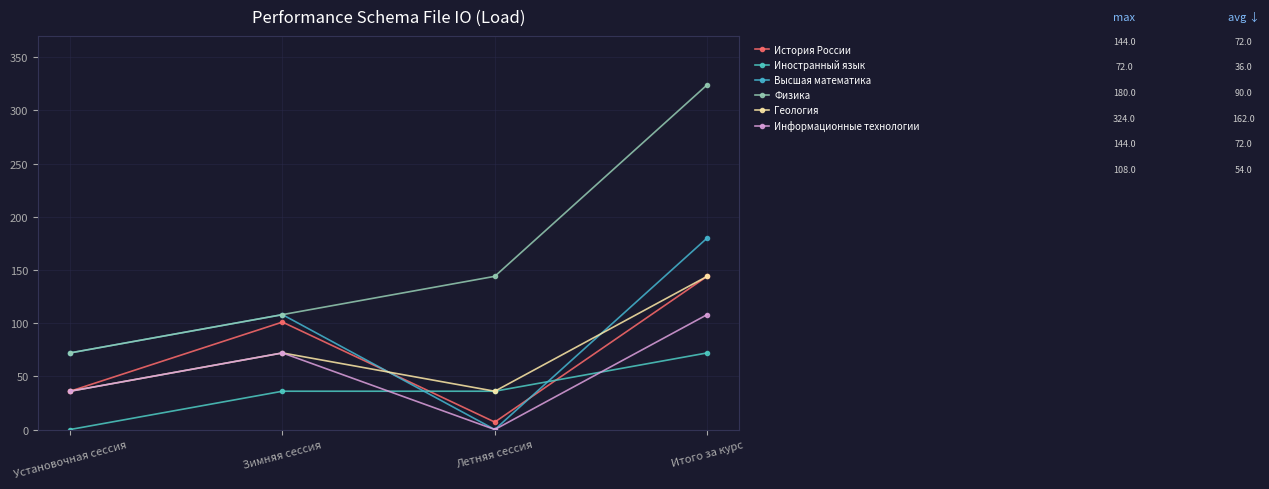

At Зимняя сессия, list the series in order from largest to smallest.

Высшая математика, Физика, История России, Геология, Информационные технологии, Иностранный язык